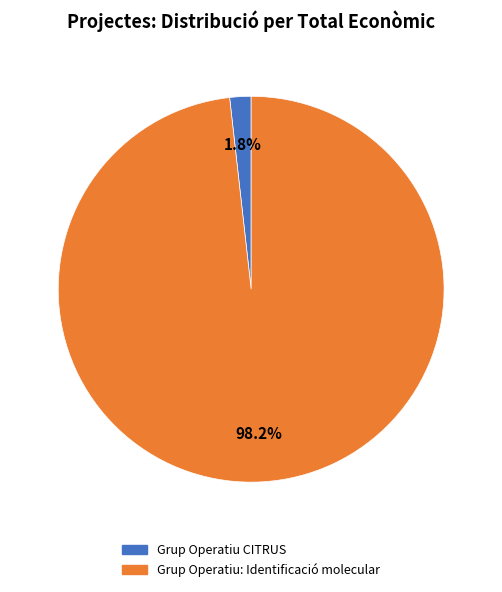

Is it true that Grup Operatiu: Identificació molecular is 84% of the pie?

False